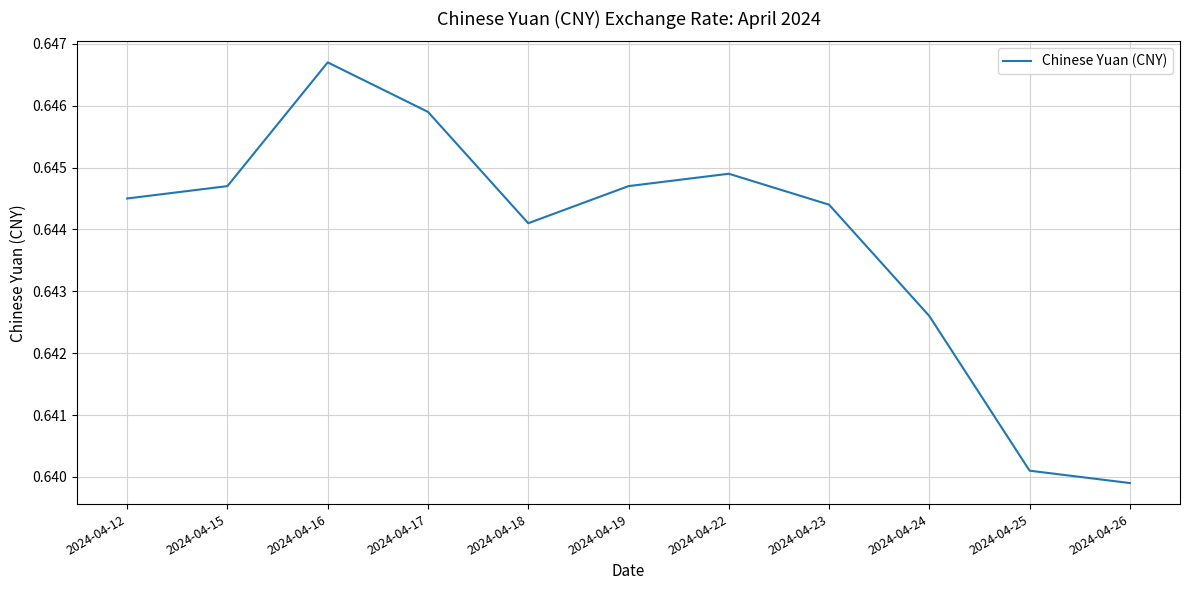

Which category has the lowest value across all series?

2024-04-26